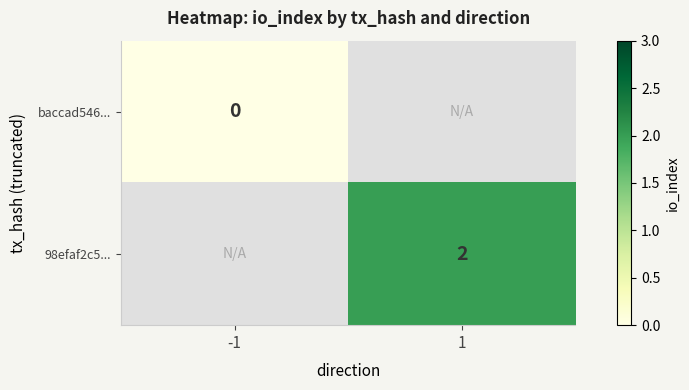

Is it true that 98efaf2c5... equals 1 at 1?

False